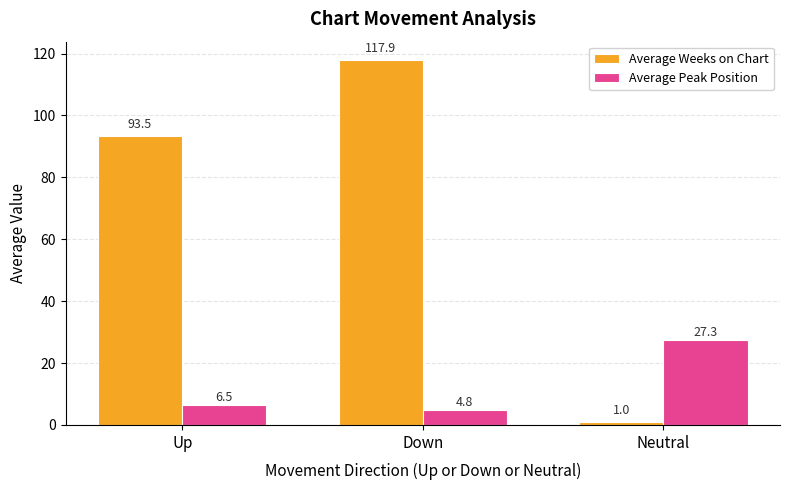

The Average Weeks on Chart series shows 201.8 at Down. True or false?

False